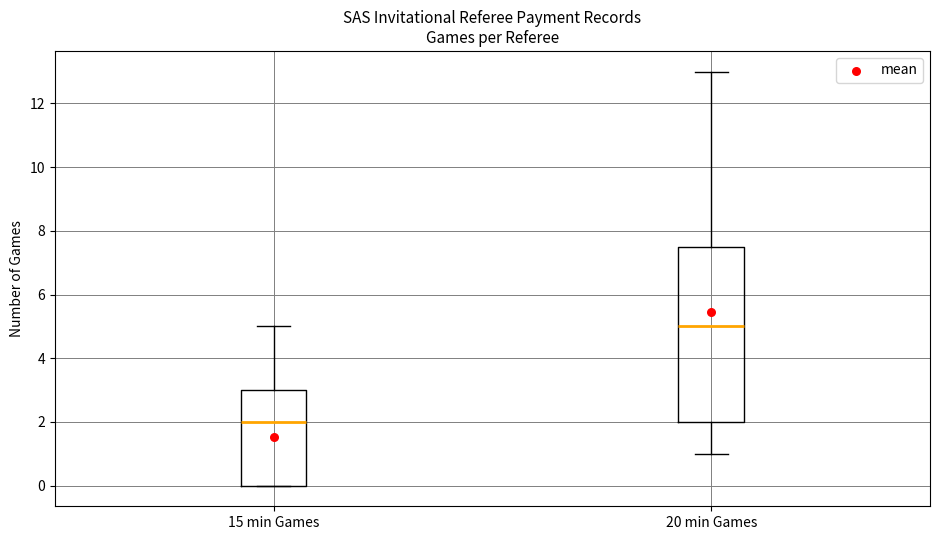

Which box's median line is the lowest?

15 min Games